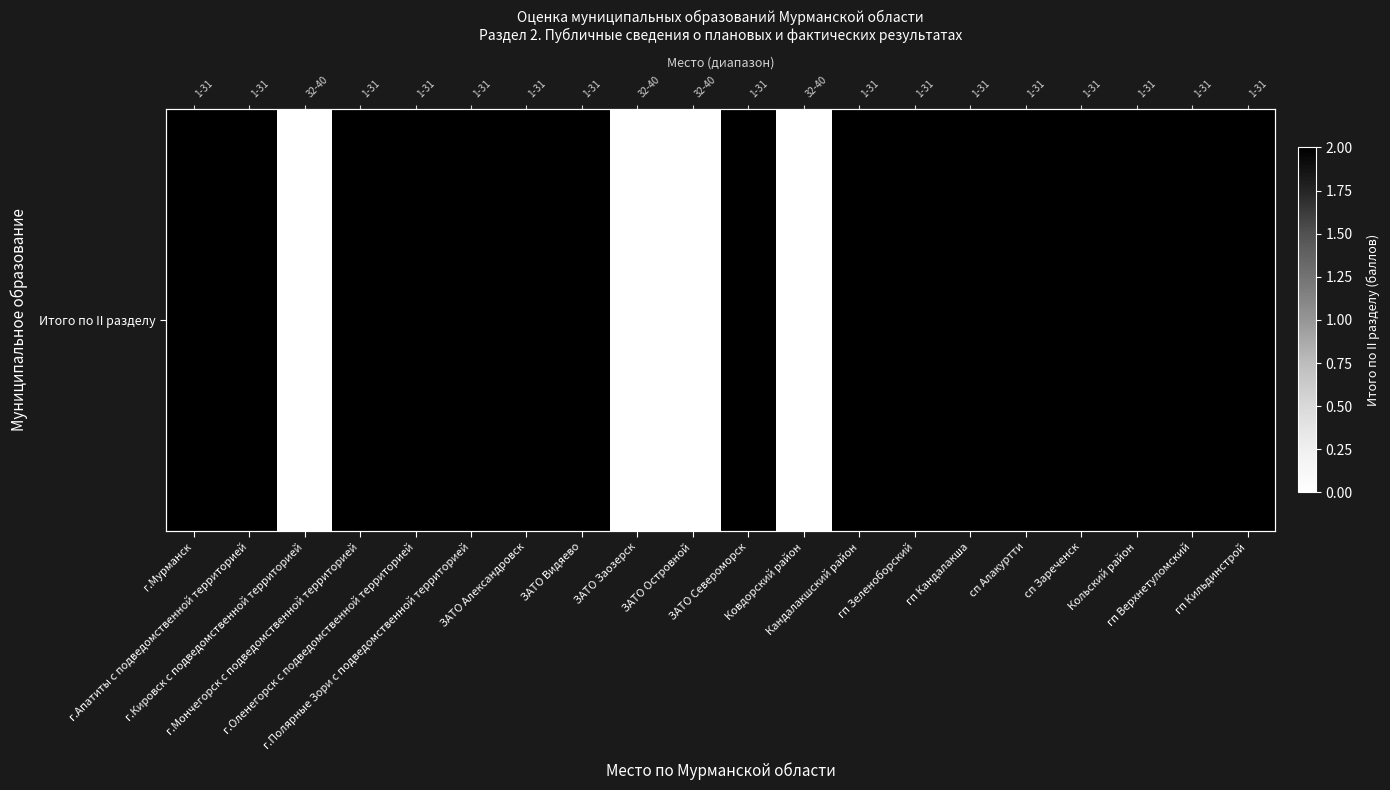

Approximately how many times larger is the value at г.Мончегорск с подведомственной территорией compared to ЗАТО Александровск?

1.0